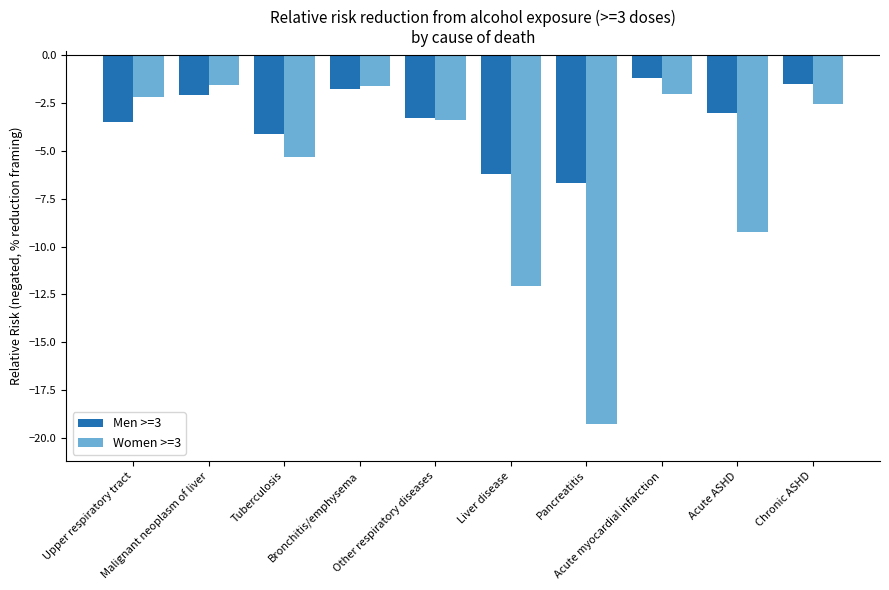

Does the chart contain stacked bars?

No